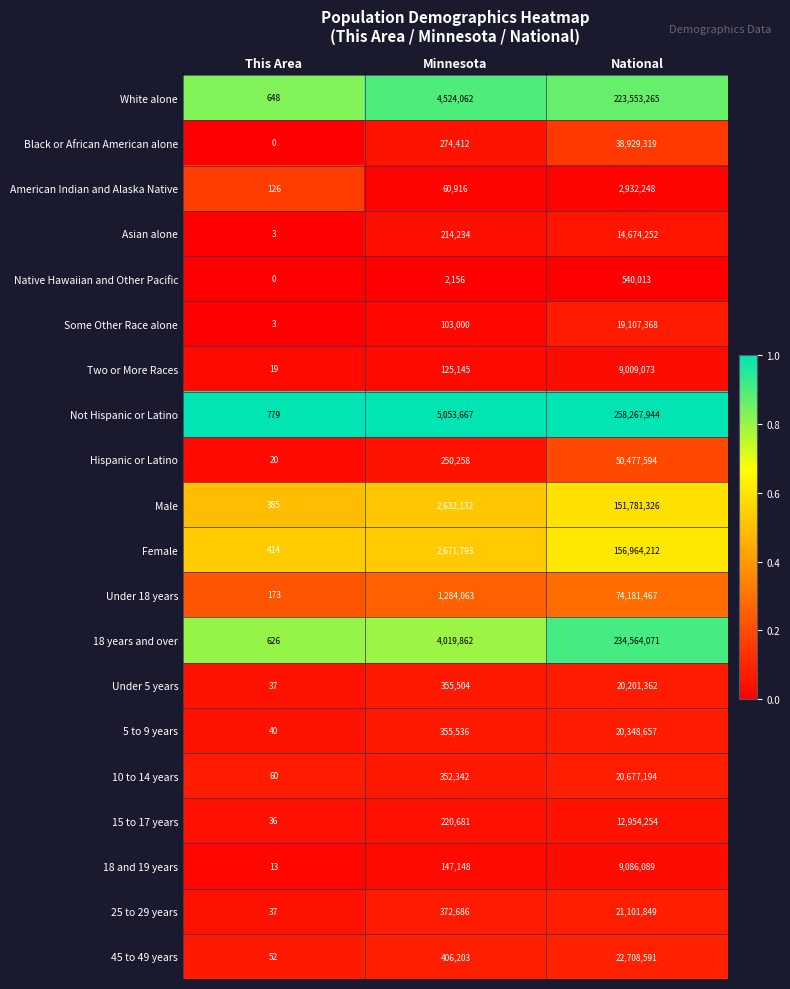

Is the value of Female at This Area greater than the value of Black or African American alone at National?

No